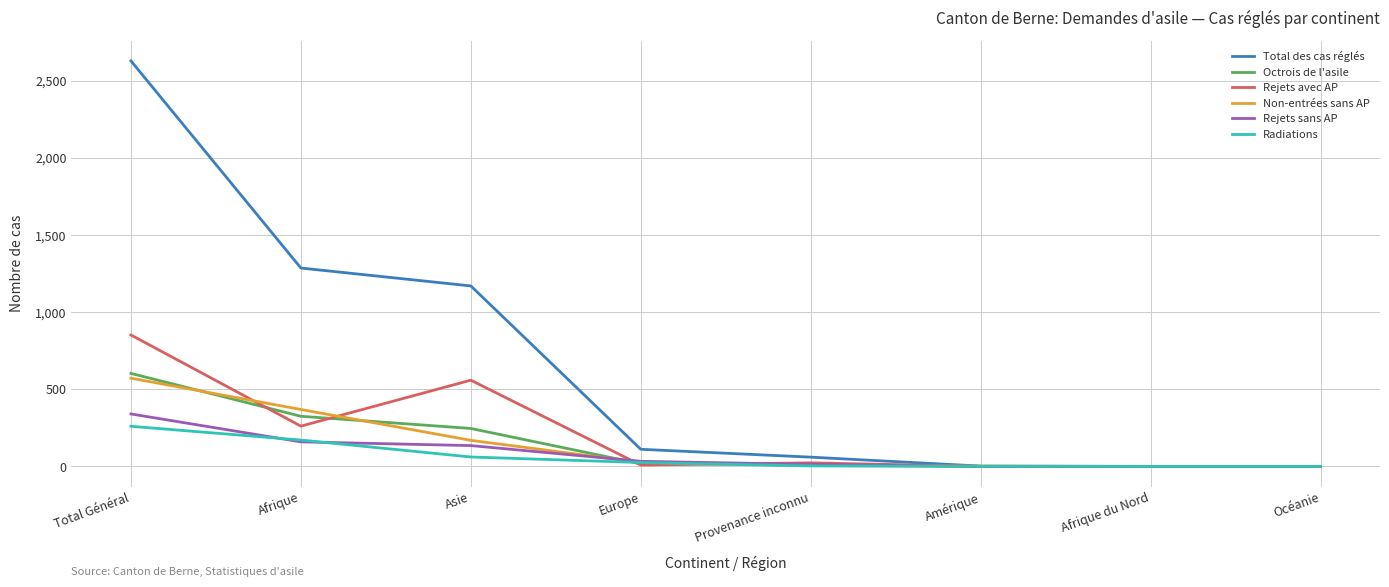

Which category has the highest value across all series?

Total Général